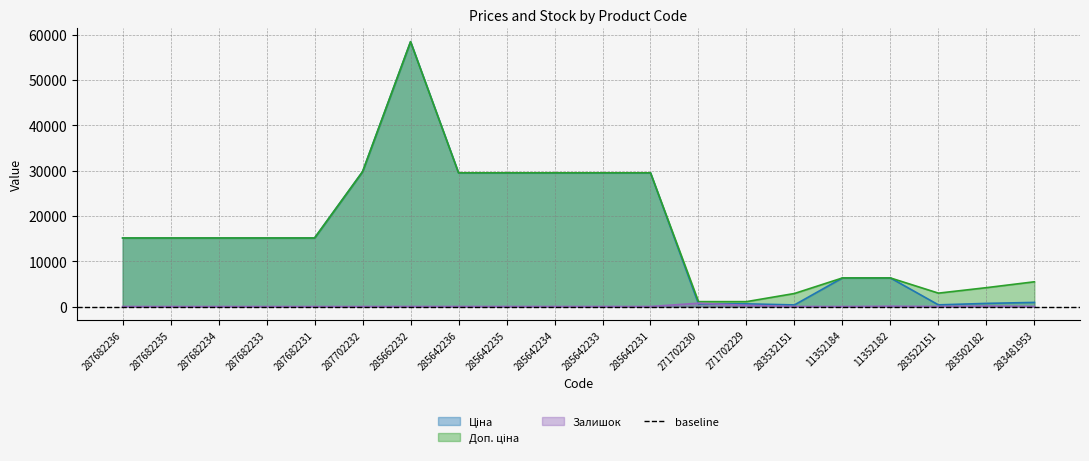

At which category is the sum across all series the highest?

285662232